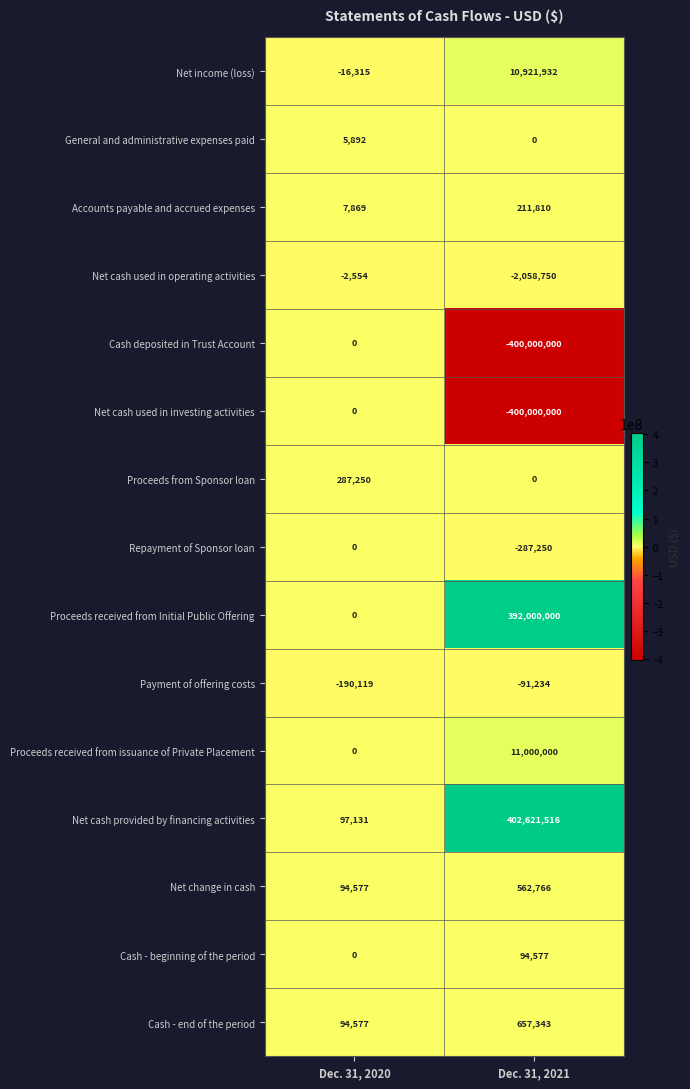

Reading left to right, list all the values displayed in this chart.

Net income (loss): Dec. 31, 2020=-16315	Dec. 31, 2021=10921932
General and administrative expenses paid: Dec. 31, 2020=5892	Dec. 31, 2021=0
Accounts payable and accrued expenses: Dec. 31, 2020=7869	Dec. 31, 2021=211810
Net cash used in operating activities: Dec. 31, 2020=-2554	Dec. 31, 2021=-2058750
Cash deposited in Trust Account: Dec. 31, 2020=0	Dec. 31, 2021=-400000000
Net cash used in investing activities: Dec. 31, 2020=0	Dec. 31, 2021=-400000000
Proceeds from Sponsor loan: Dec. 31, 2020=287250	Dec. 31, 2021=0
Repayment of Sponsor loan: Dec. 31, 2020=0	Dec. 31, 2021=-287250
Proceeds received from Initial Public Offering: Dec. 31, 2020=0	Dec. 31, 2021=392000000
Payment of offering costs: Dec. 31, 2020=-190119	Dec. 31, 2021=-91234
Proceeds received from issuance of Private Placement: Dec. 31, 2020=0	Dec. 31, 2021=11000000
Net cash provided by financing activities: Dec. 31, 2020=97131	Dec. 31, 2021=402621516
Net change in cash: Dec. 31, 2020=94577	Dec. 31, 2021=562766
Cash - beginning of the period: Dec. 31, 2020=0	Dec. 31, 2021=94577
Cash - end of the period: Dec. 31, 2020=94577	Dec. 31, 2021=657343